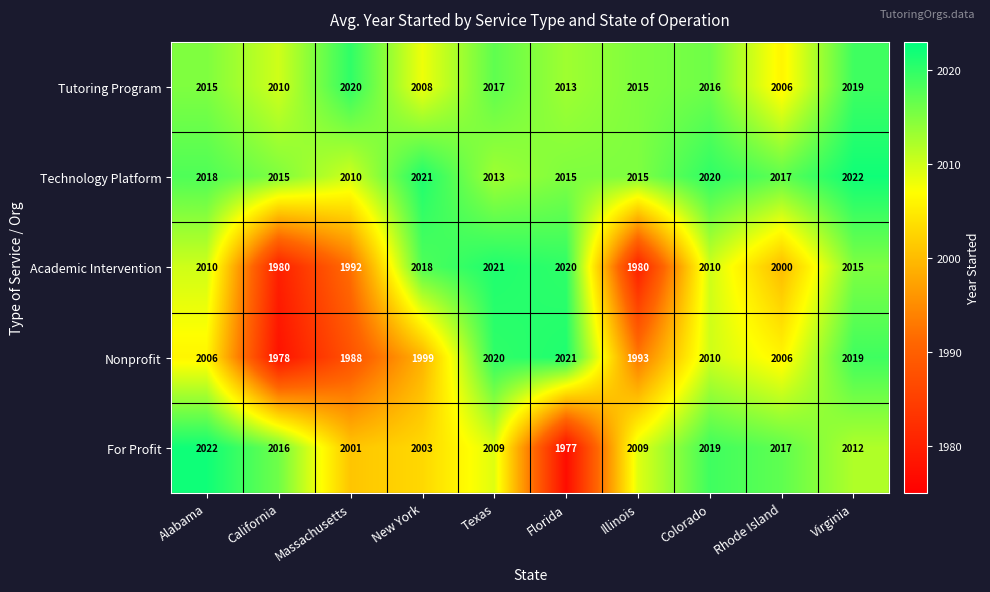

What is the difference between the second highest and minimum values in the For Profit series?

42